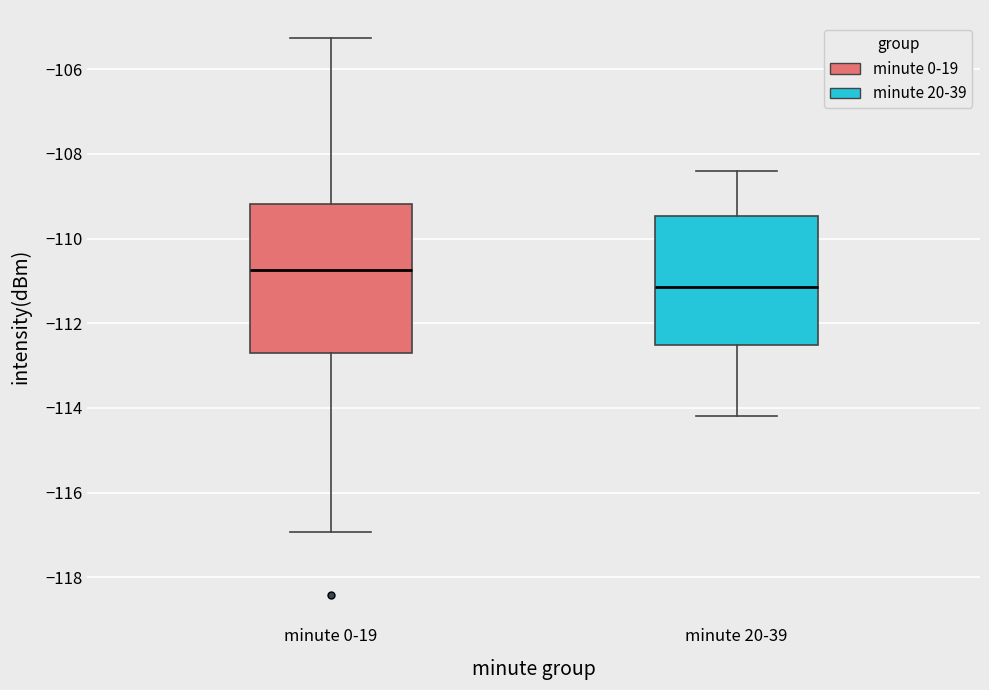

Reading left to right, read every box against the y-axis: the position of its median line, the range the box covers, and the ends of its whiskers. The values are not printed on the chart, so give them approximately, as read against the axis.

minute 0-19: median -110.8, box -112.6 to -109.2, whiskers -117.0 to -105.2
minute 20-39: median -111.2, box -112.6 to -109.4, whiskers -114.2 to -108.4